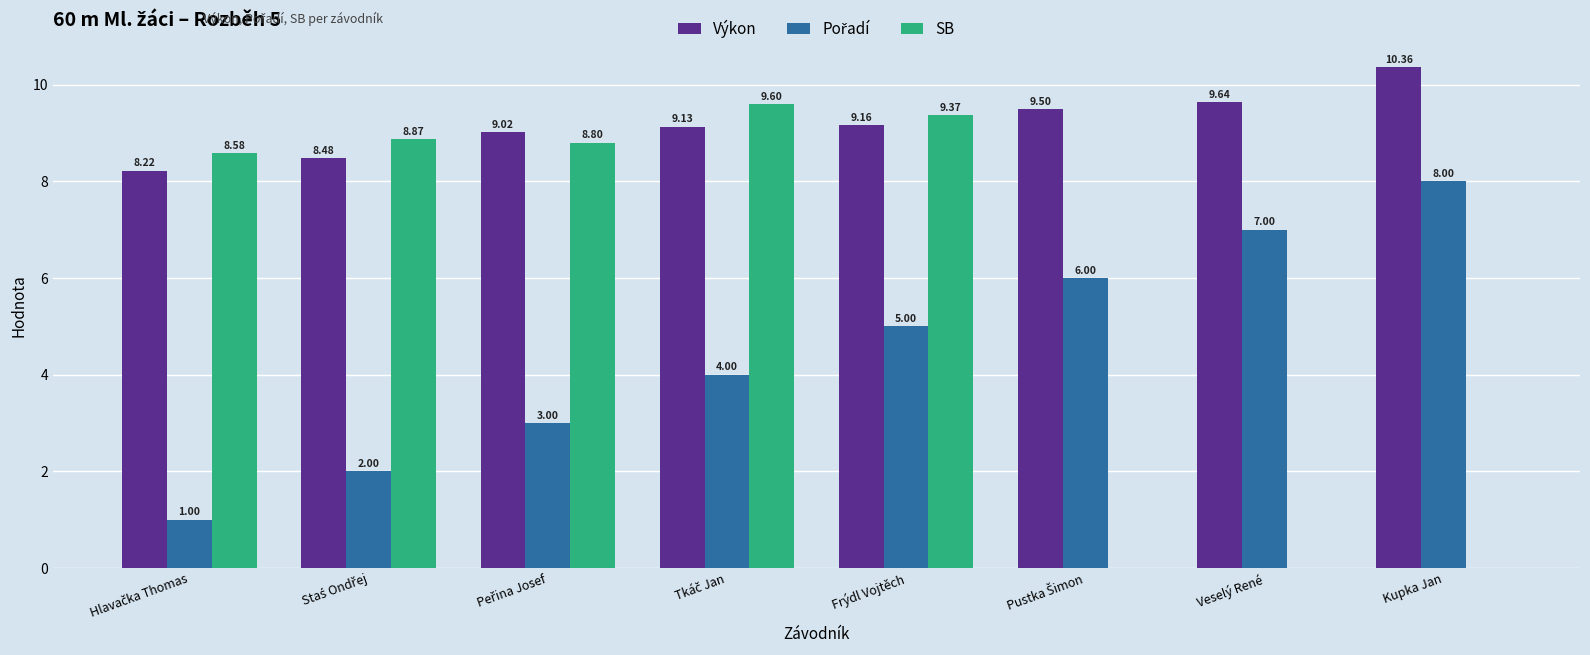

How many data points in Výkon are above 9?

6